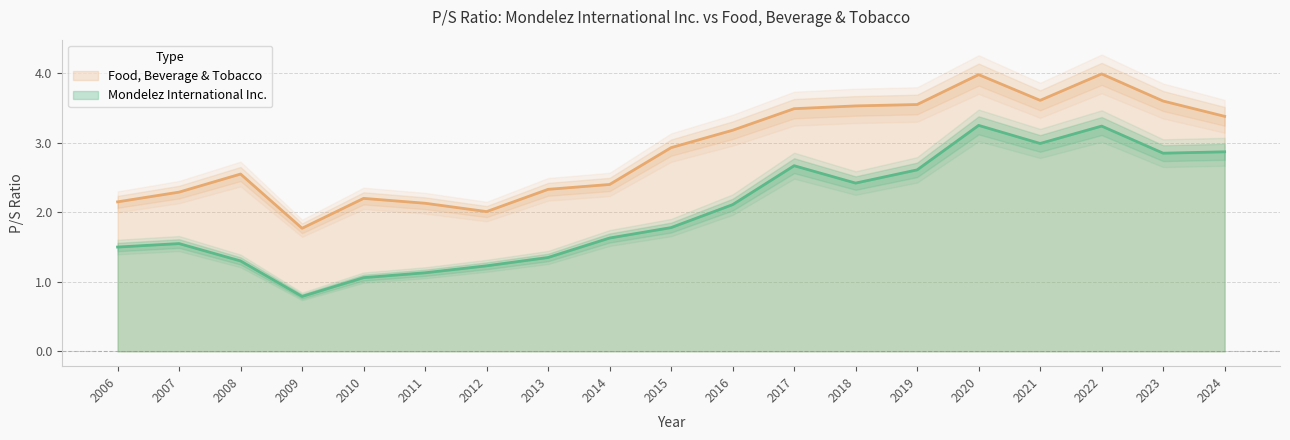

Rank the categories by Food, Beverage & Tobacco value from lowest to highest.

2009, 2012, 2011, 2006, 2010, 2007, 2013, 2014, 2008, 2015, 2016, 2024, 2017, 2018, 2019, 2023, 2021, 2020, 2022